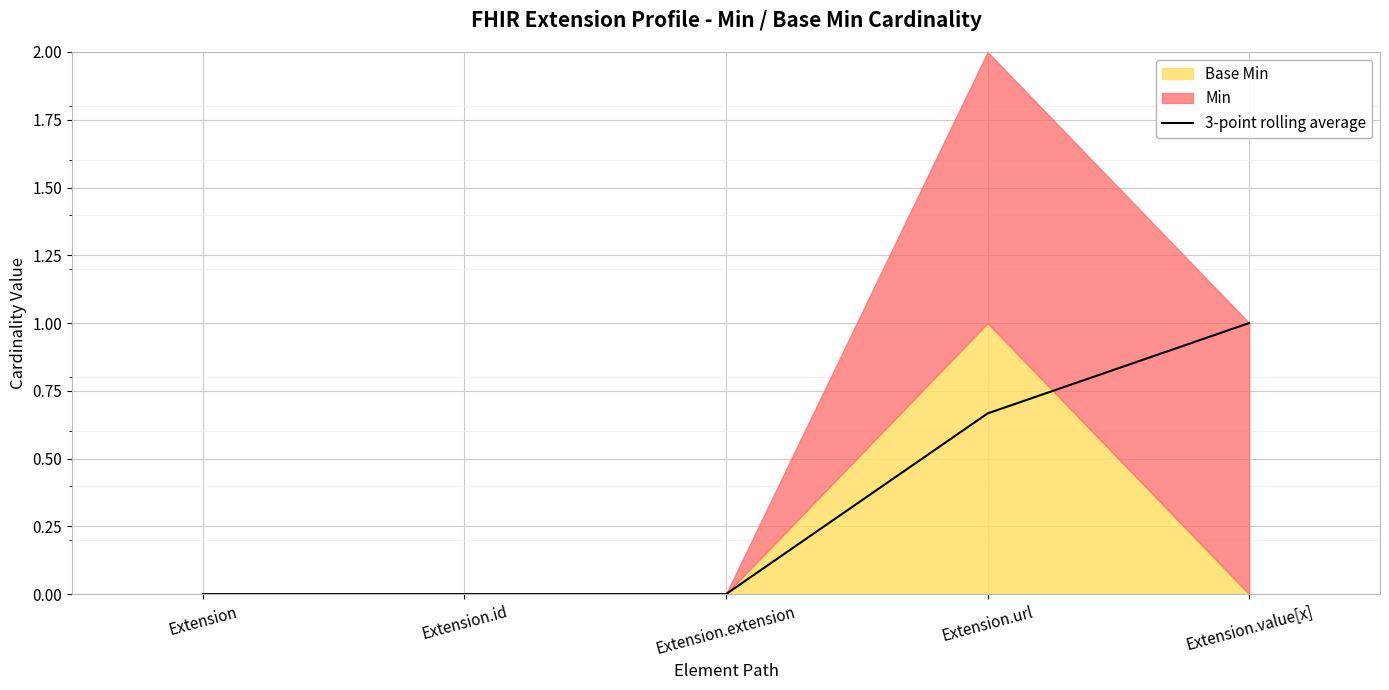

What is the change in value from Extension to Extension.value[x]?

+1.0